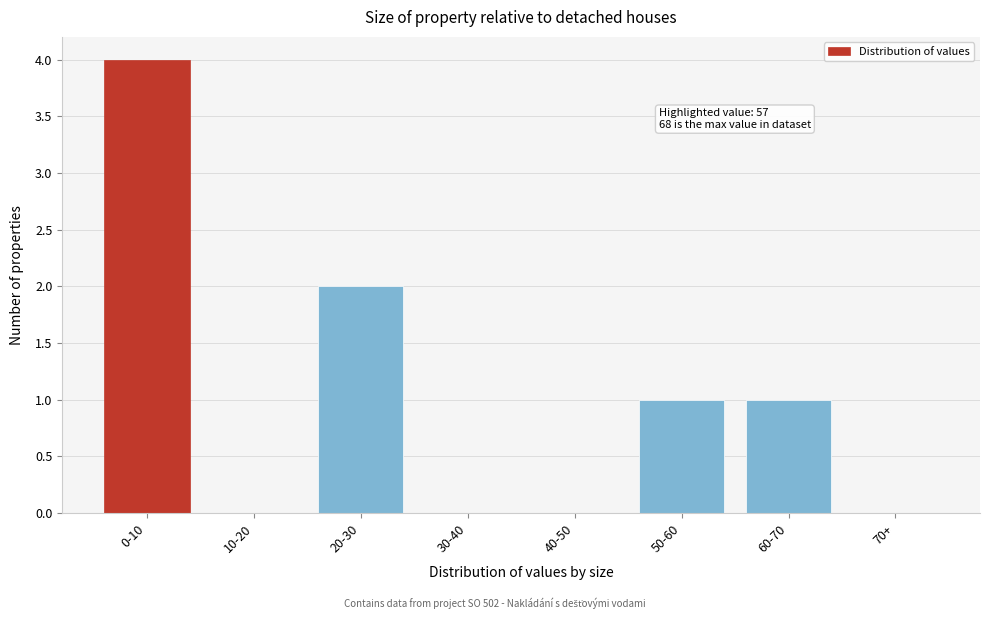

Reading left to right, transcribe all the data shown in this chart.

0-10=4	10-20=0	20-30=2	30-40=0	40-50=0	50-60=1	60-70=1	70+=0